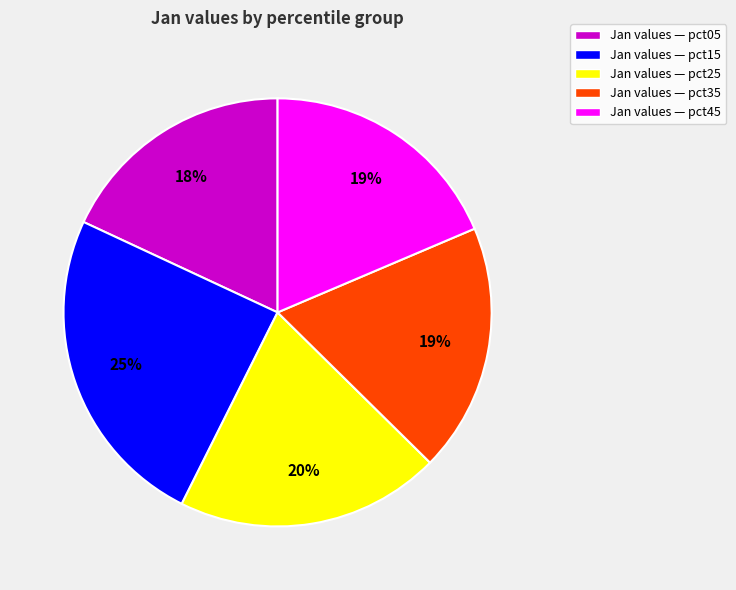

Is there a majority slice in this chart?

No